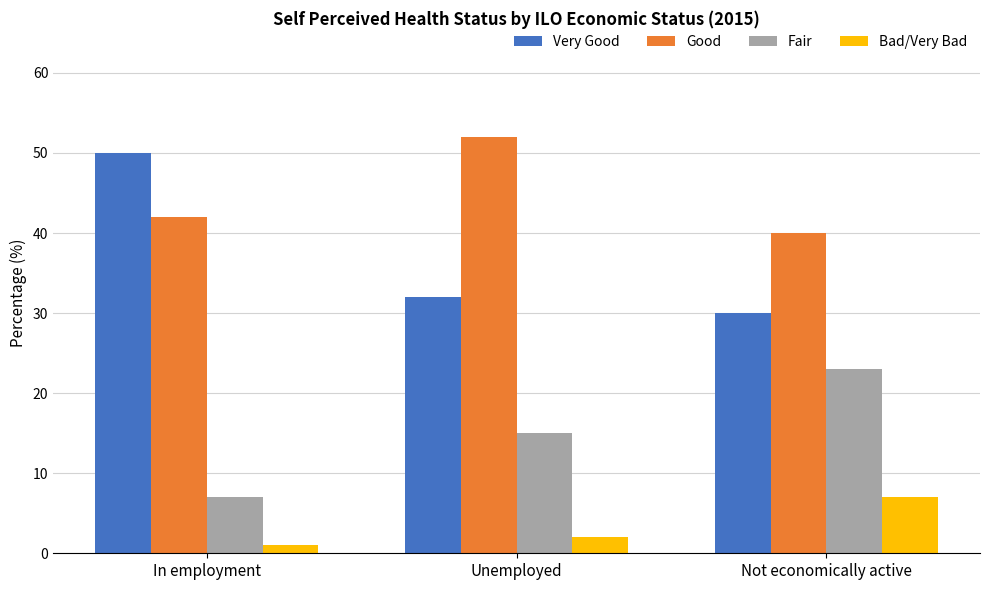

True or false: Bad/Very Bad has a value of 4 at Not economically active.

False